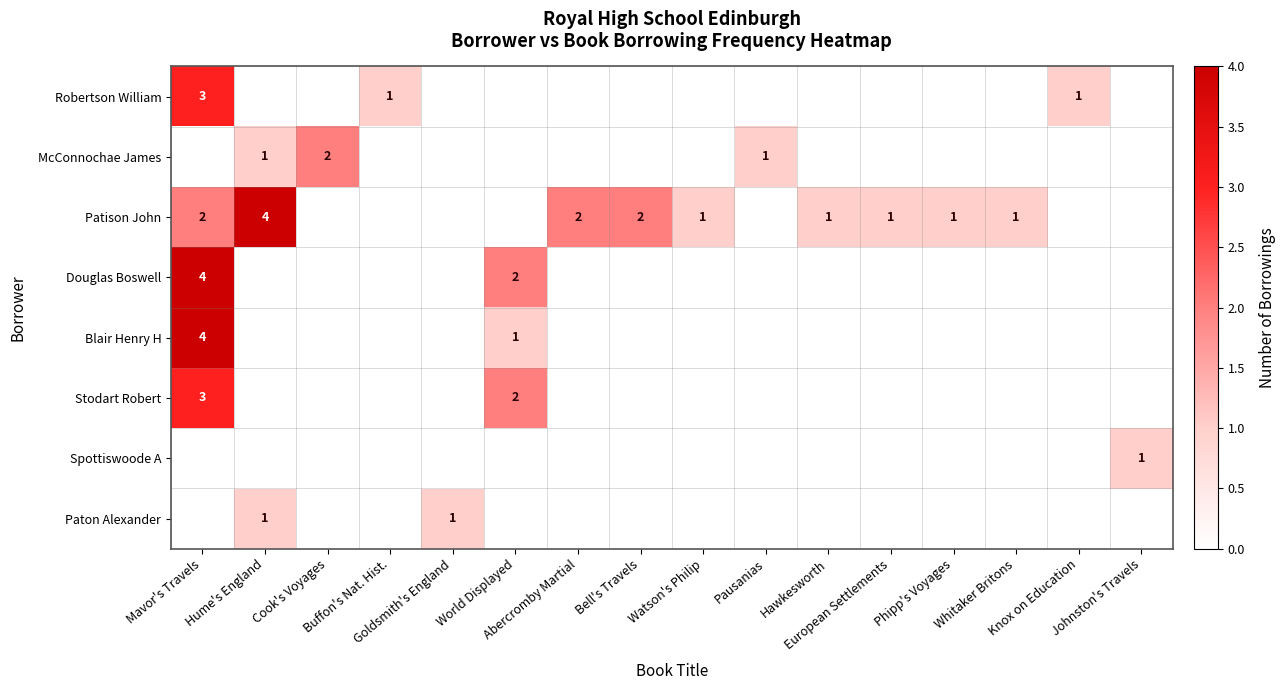

Which series has the largest total across all categories?

Patison John